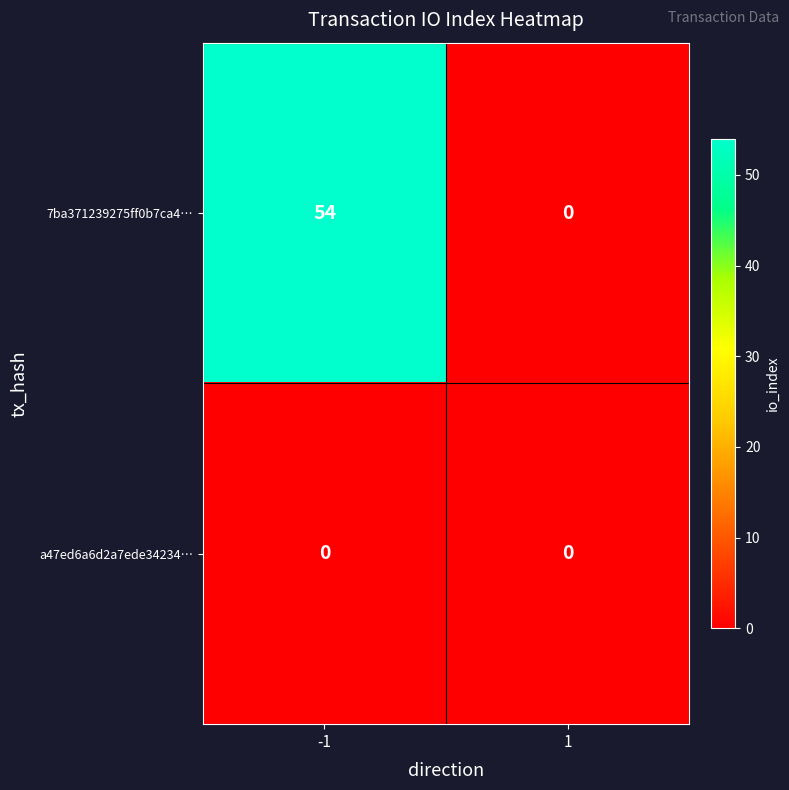

List the series in order of their overall mean, lowest first.

a47ed6a6d2a7ede34234…, 7ba371239275ff0b7ca4…